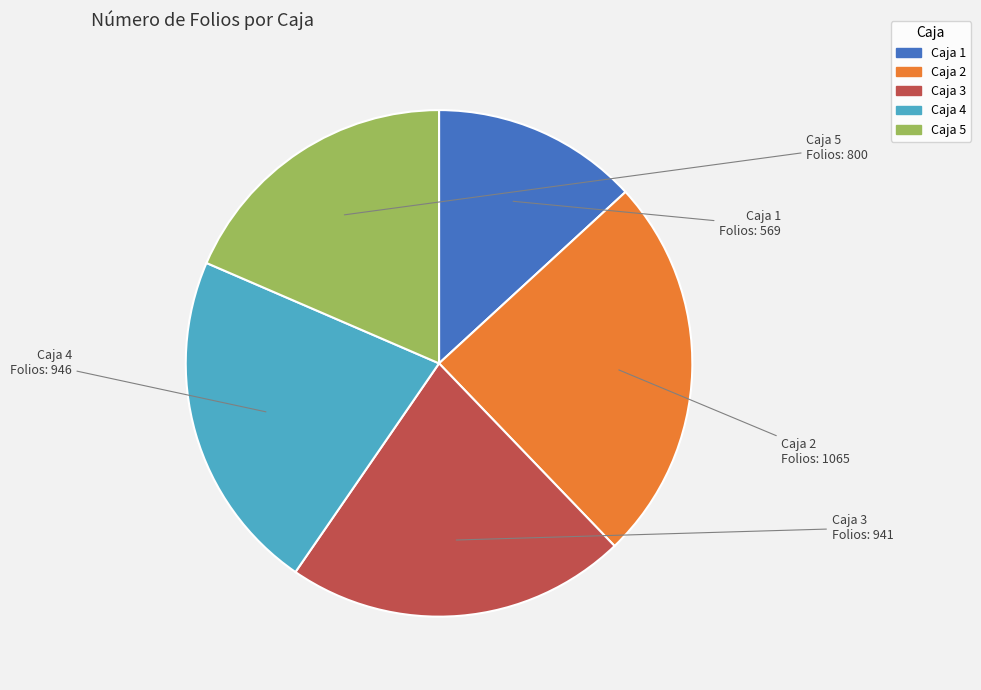

What is the smallest slice in the pie chart?

Caja 1